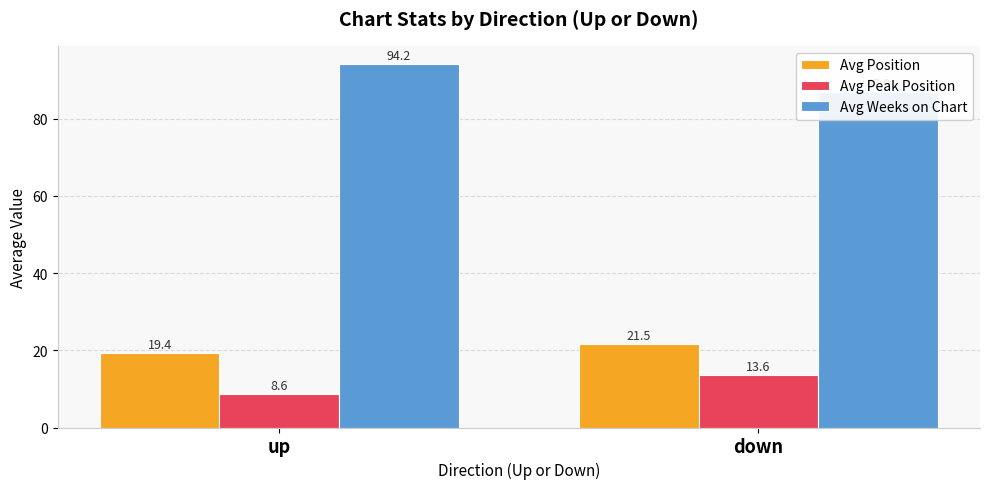

What is the total value across all series at down?

122.0